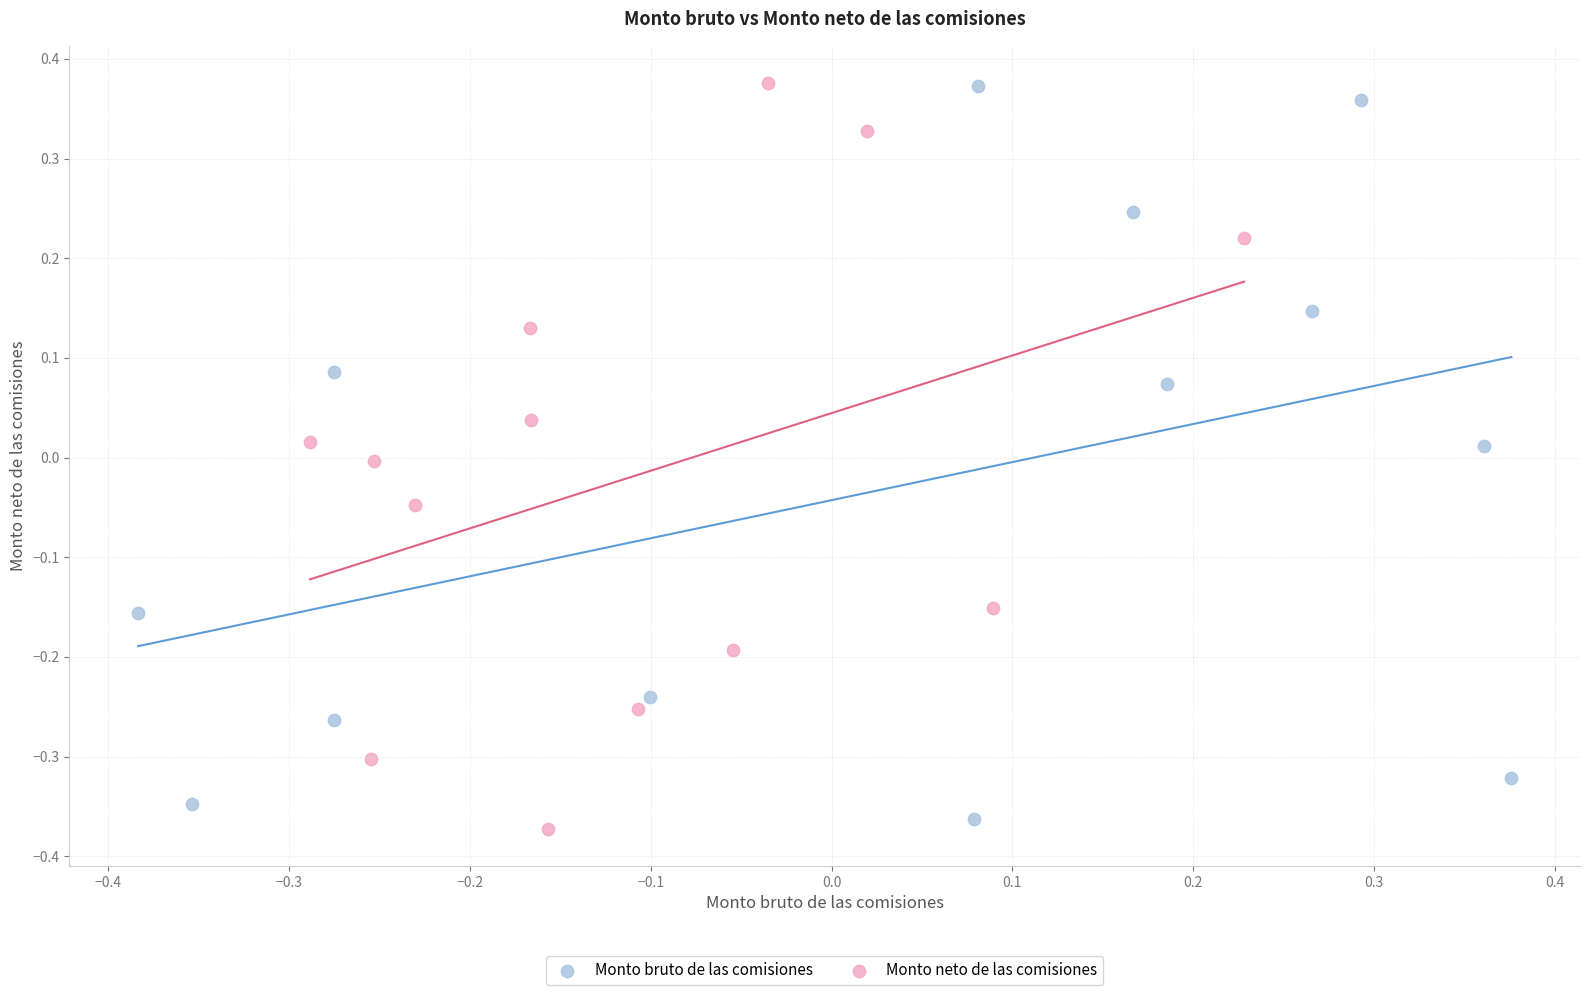

What are all the series names shown in the legend?

Monto bruto de las comisiones, Monto neto de las comisiones